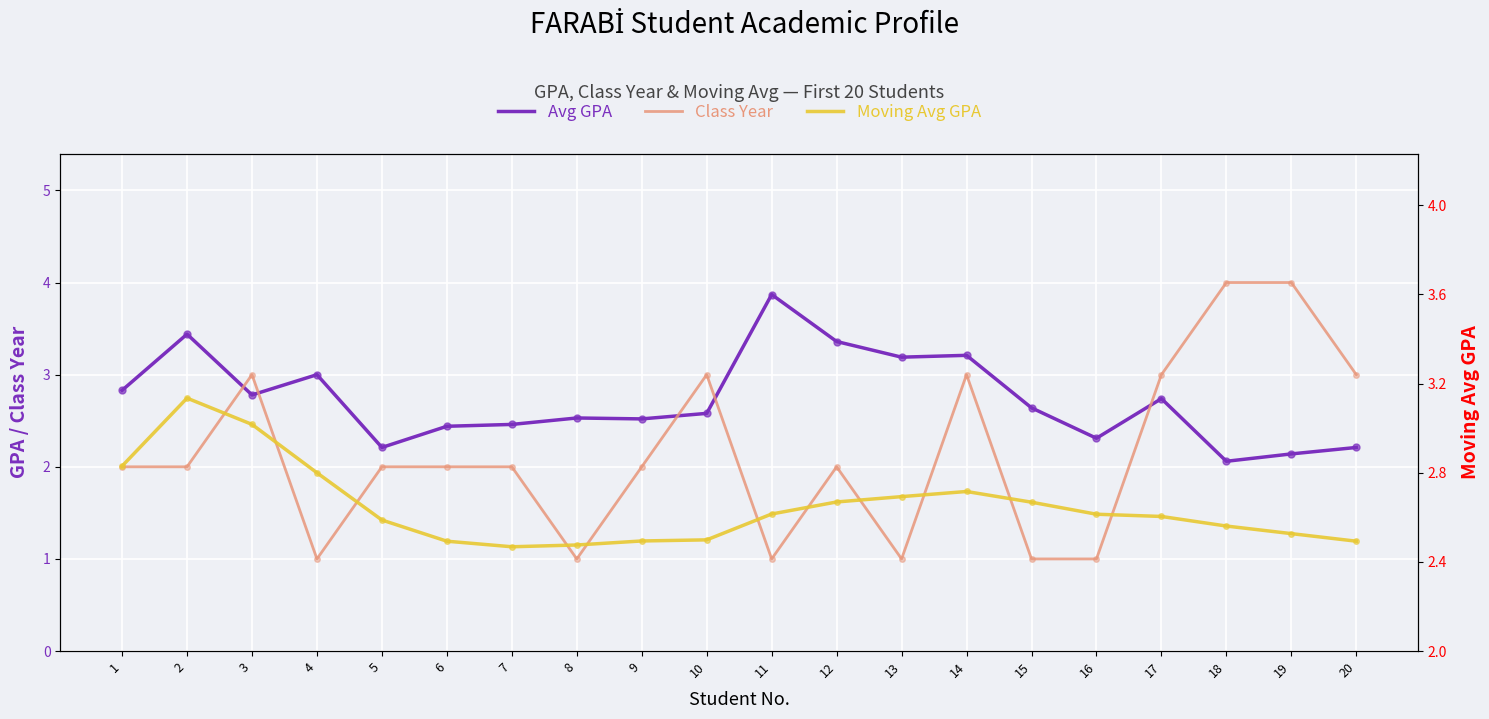

What is the sum of all Moving Avg GPA values?

53.0